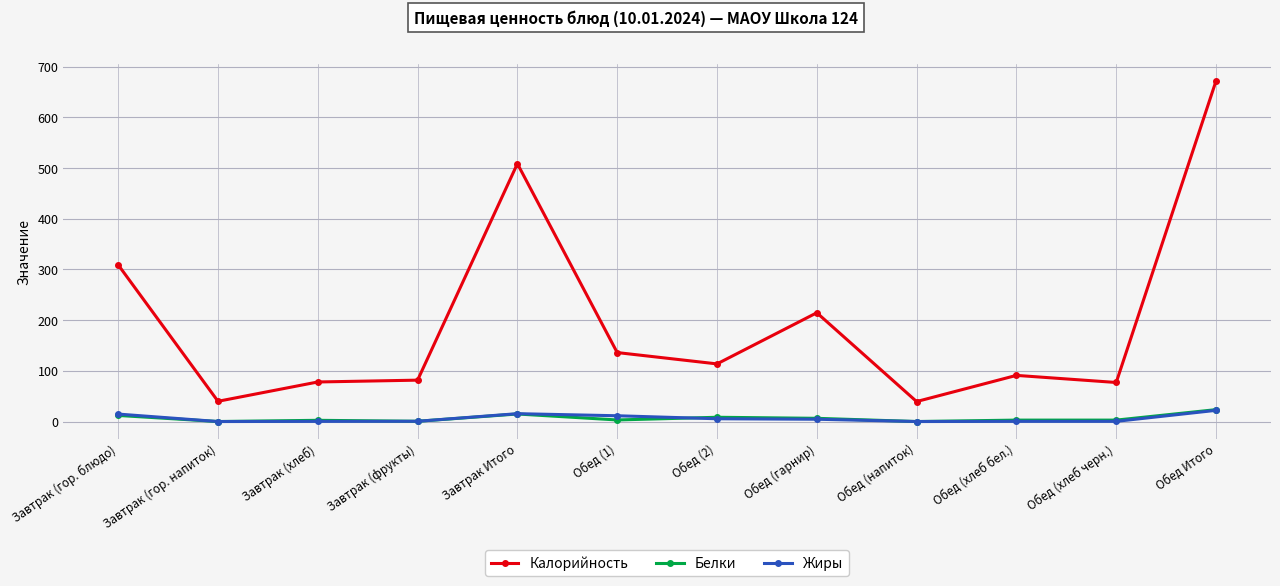

Which series changed the most between Завтрак (гор. блюдо) and Завтрак (фрукты)?

Калорийность